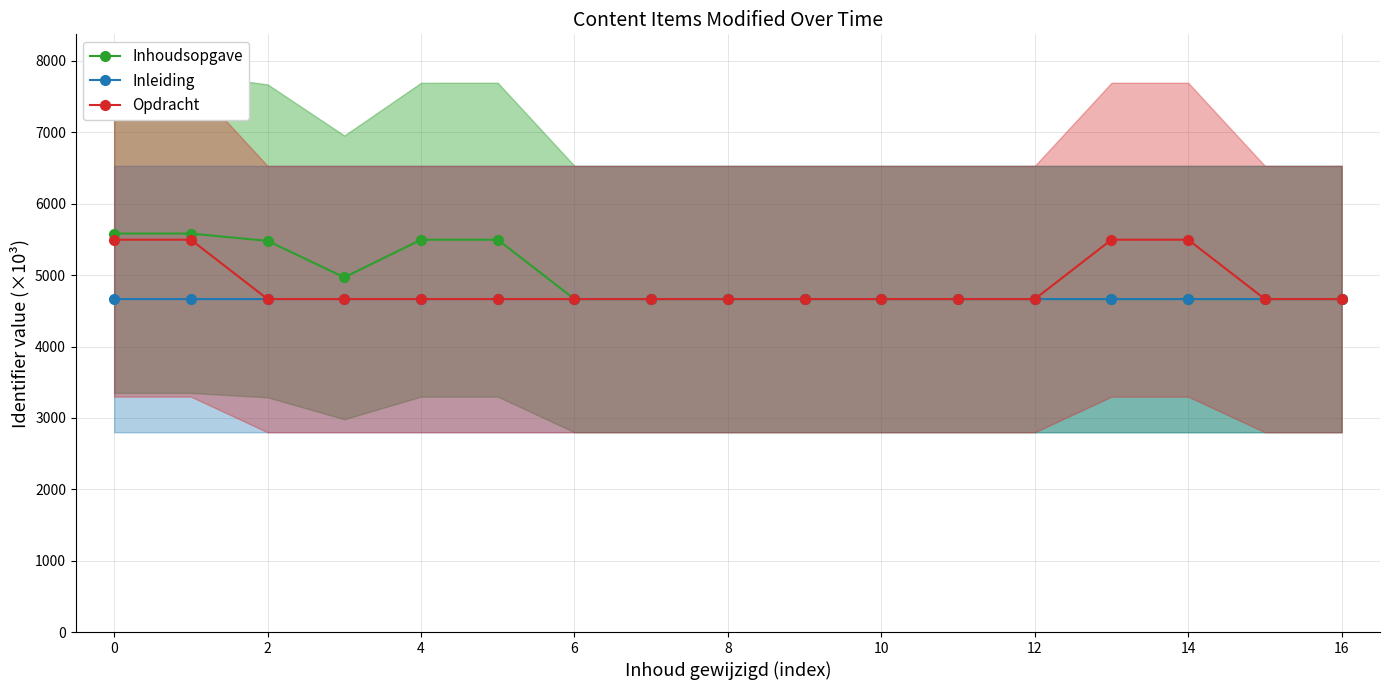

True or false: Inleiding has more than 1 interior local peaks.

True